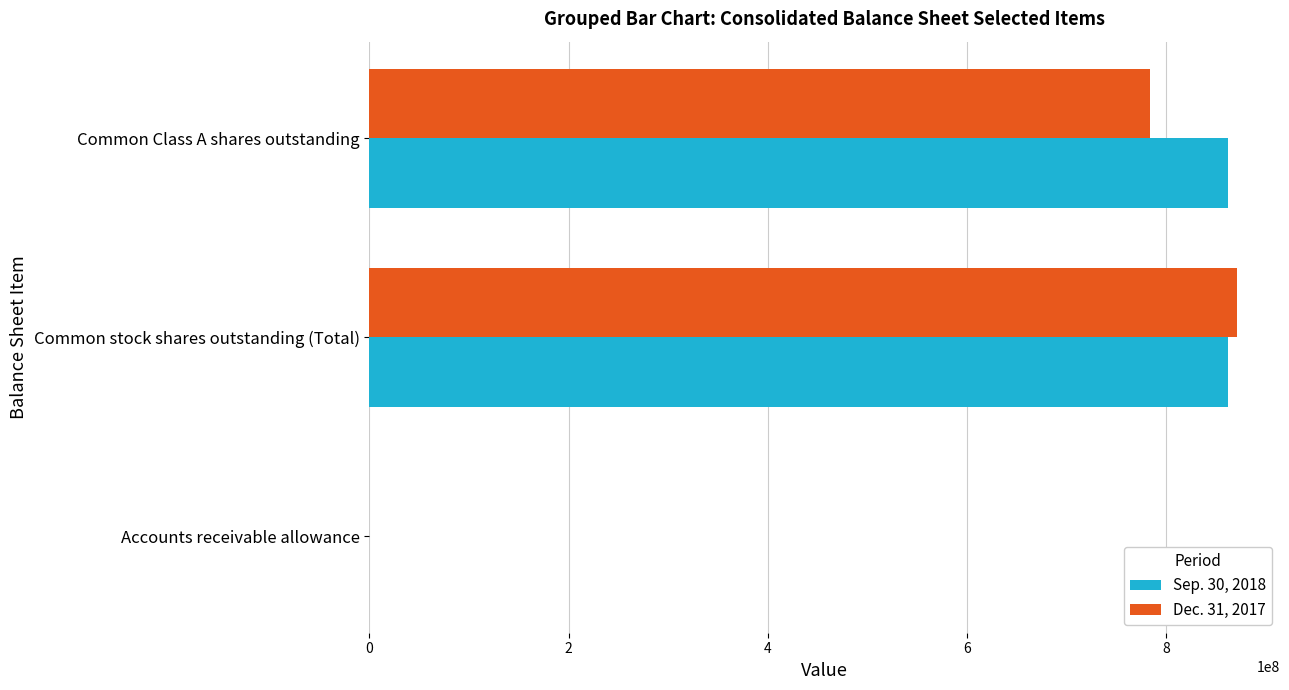

The value of Dec. 31, 2017 at Accounts receivable allowance is 0. True or false?

True